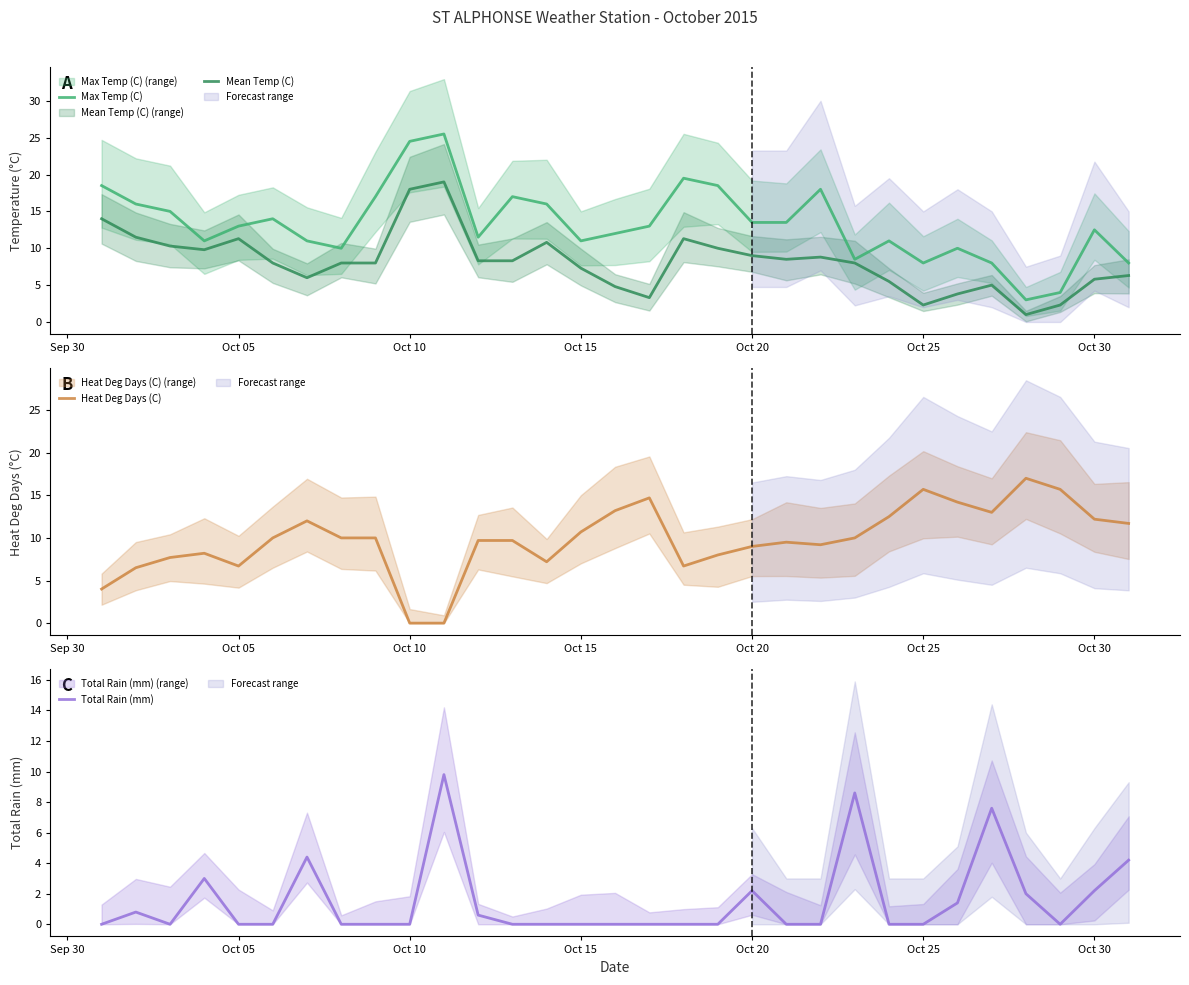

True or false: Heat Deg Days (C) has more than 0 interior local peaks.

True